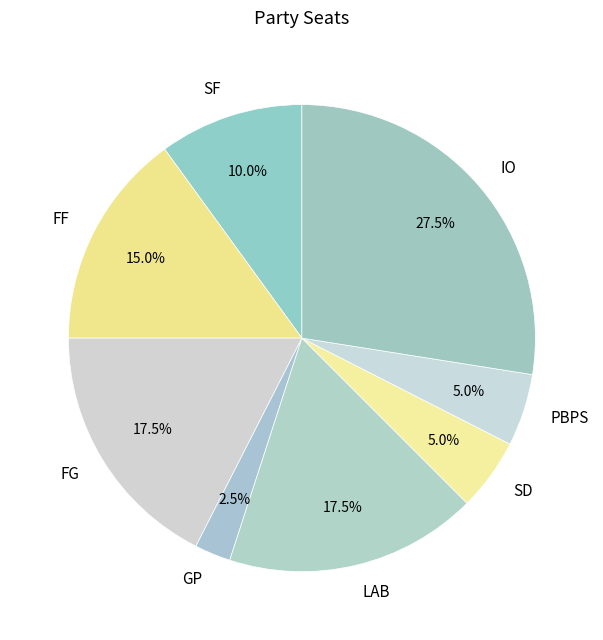

Count the number of slices in the pie.

8